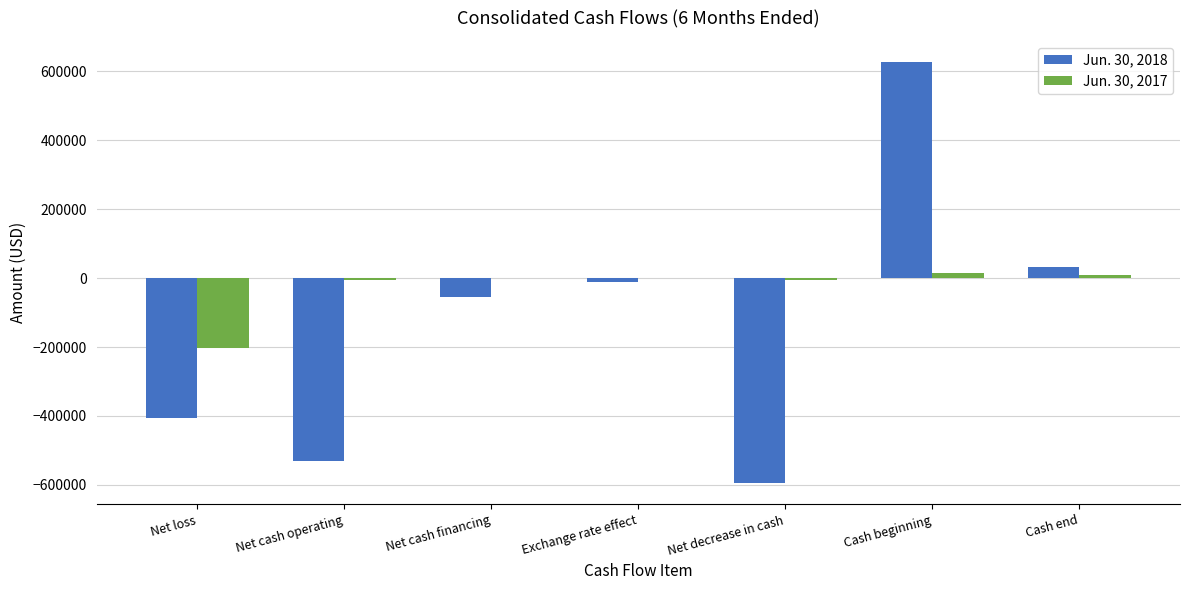

How many data points does each series have?

7